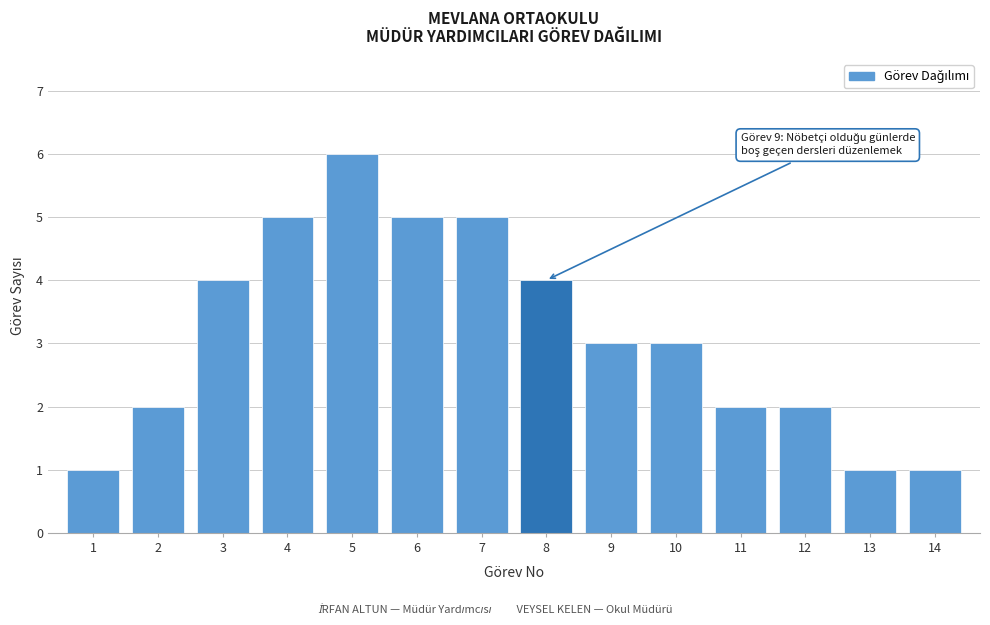

Reading left to right, extract all data points from this chart.

1=1	2=2	3=4	4=5	5=6	6=5	7=5	8=4	9=3	10=3	11=2	12=2	13=1	14=1